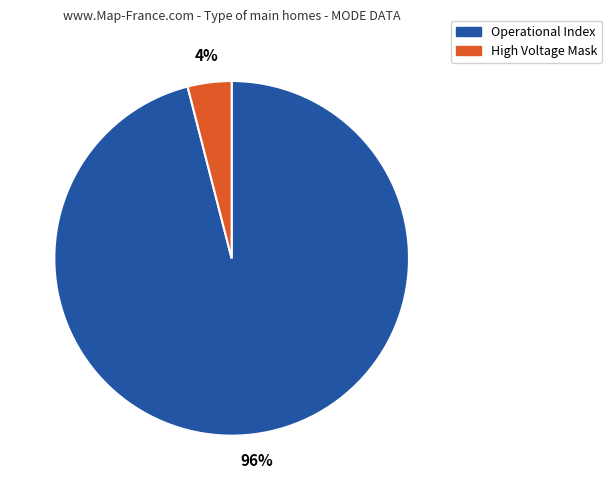

How many segments does this pie chart have?

2